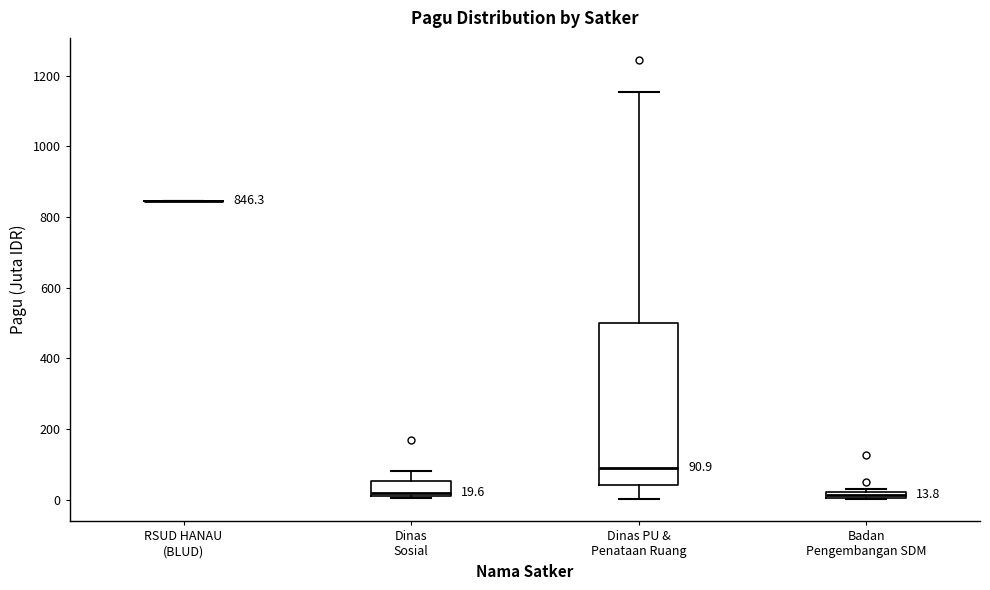

Which box is the tallest, from its lower edge to its upper edge?

Dinas PU & Penataan Ruang